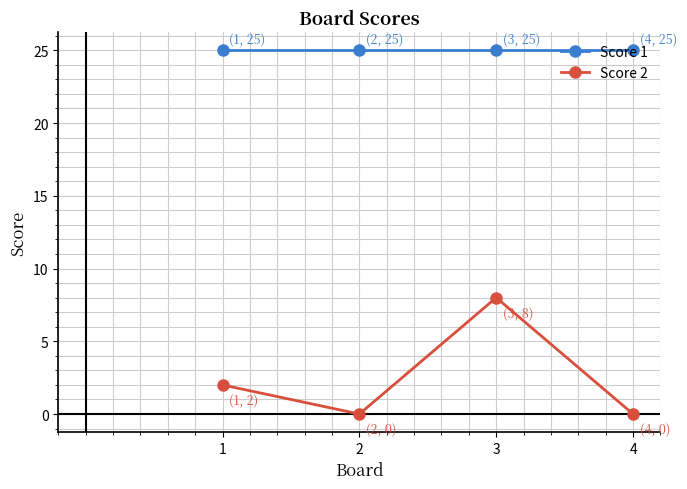

How many values in the Score 2 series are below 2?

2